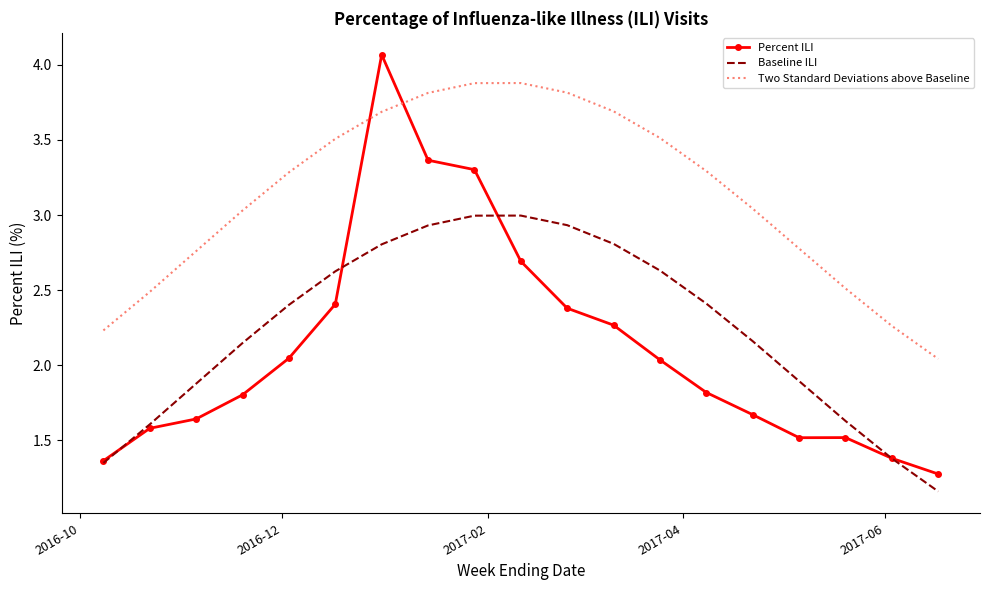

What is the greatest value displayed?

4.1